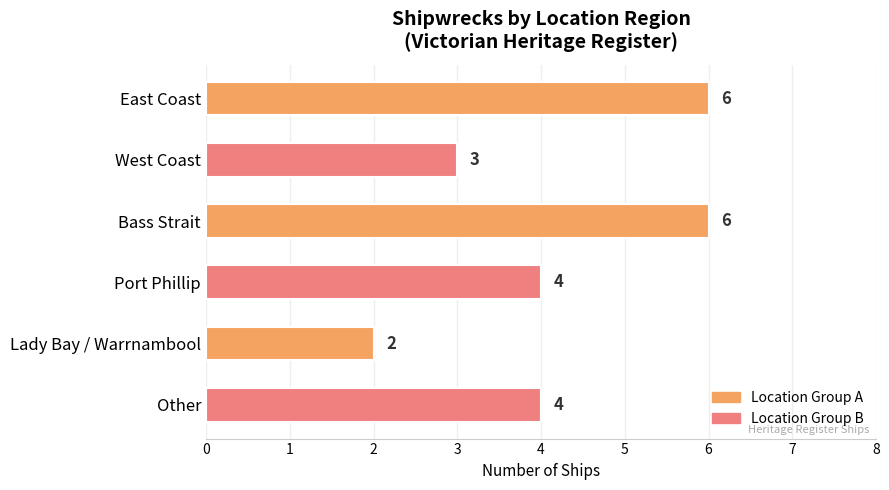

True or false: the data shows 7 at Other.

False